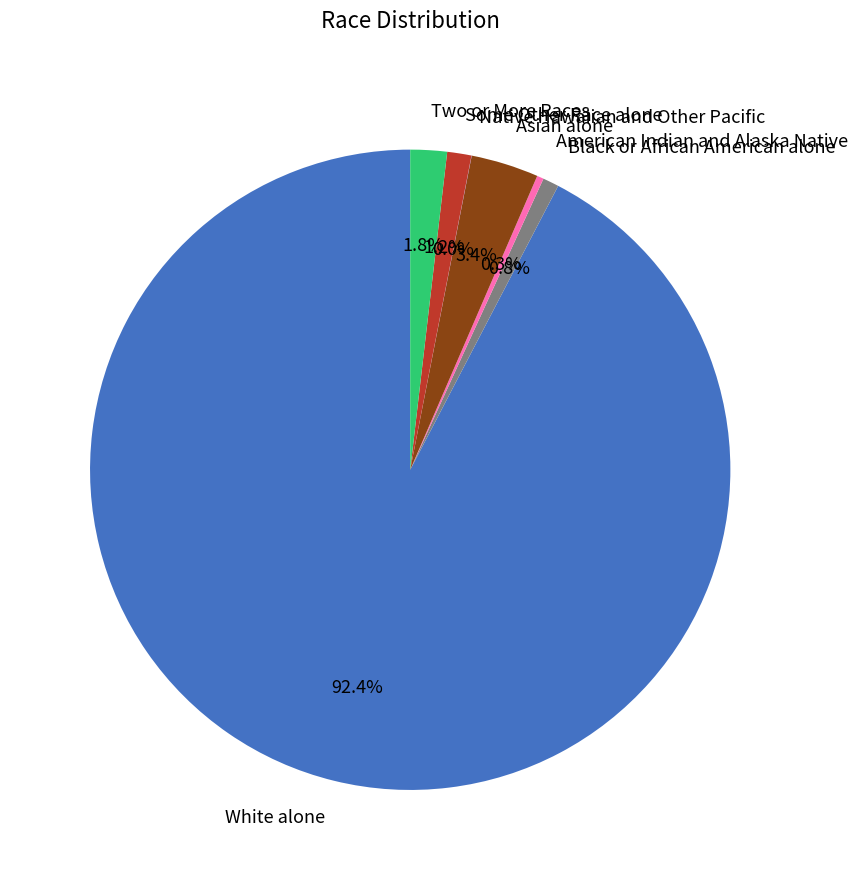

Which has a higher value, Two or More Races or Some Other Race alone?

Two or More Races